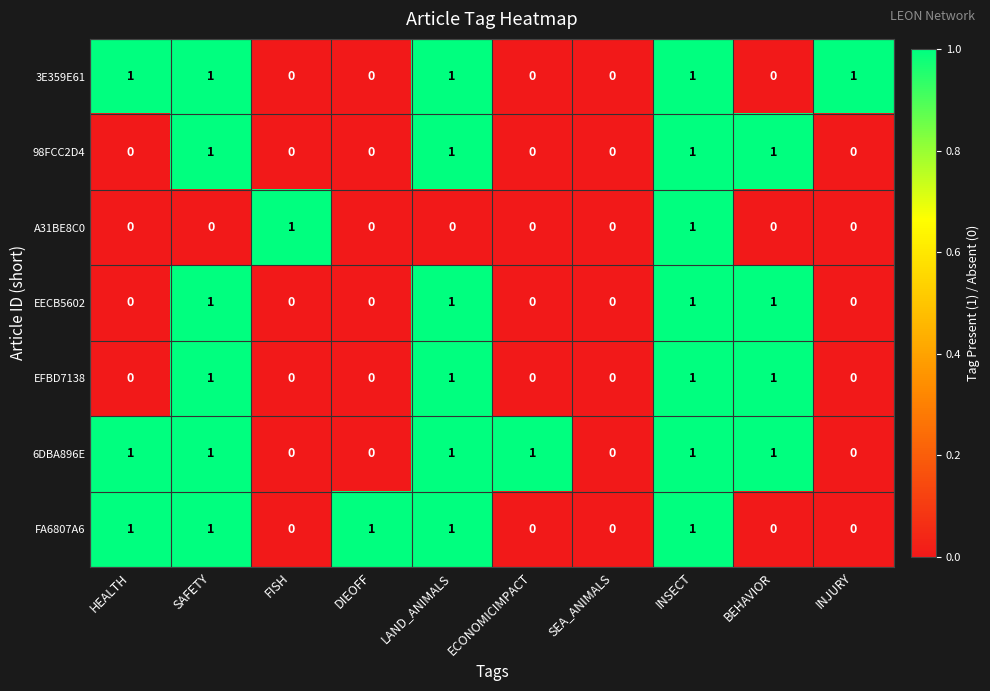

Count the 3E359E61 values in the range 0 to 1.

10